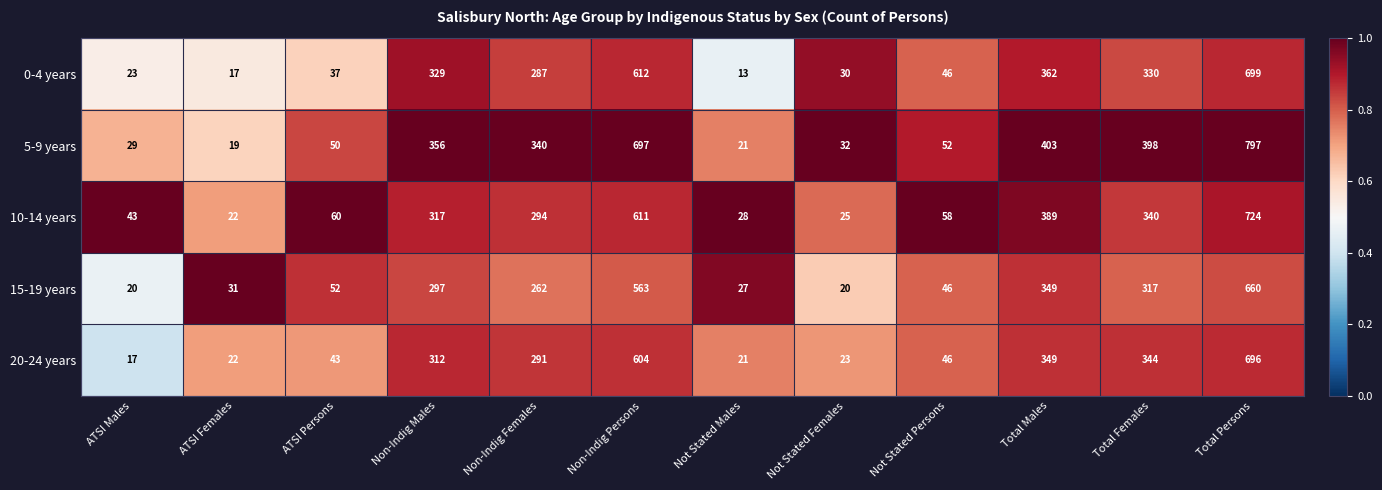

What is the spread (max minus min) of values at ATSI Females?

14